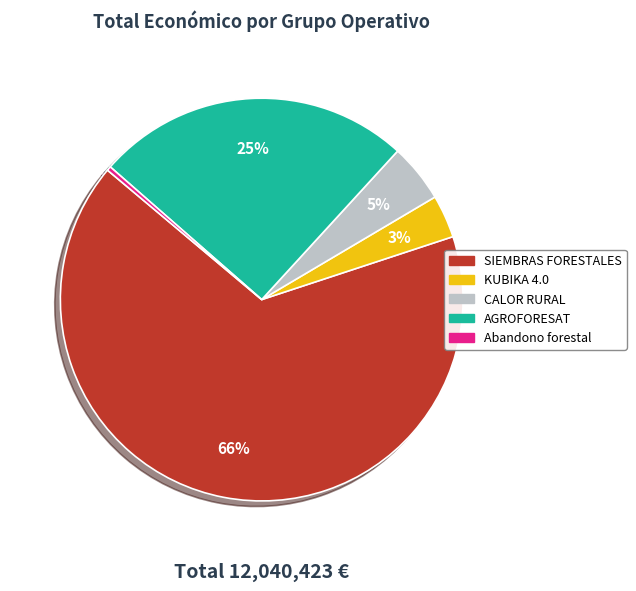

Between KUBIKA 4.0 and SIEMBRAS FORESTALES, which is larger?

SIEMBRAS FORESTALES